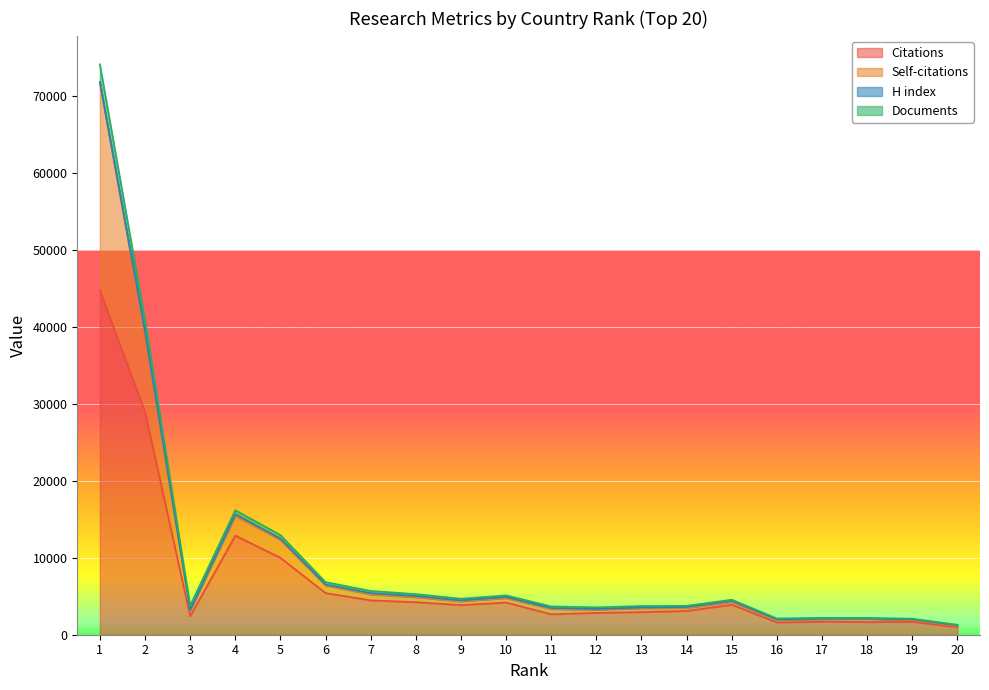

Rank the categories by Documents value from highest to lowest.

1, 2, 4, 5, 6, 7, 8, 10, 9, 15, 3, 14, 13, 11, 12, 17, 18, 16, 19, 20